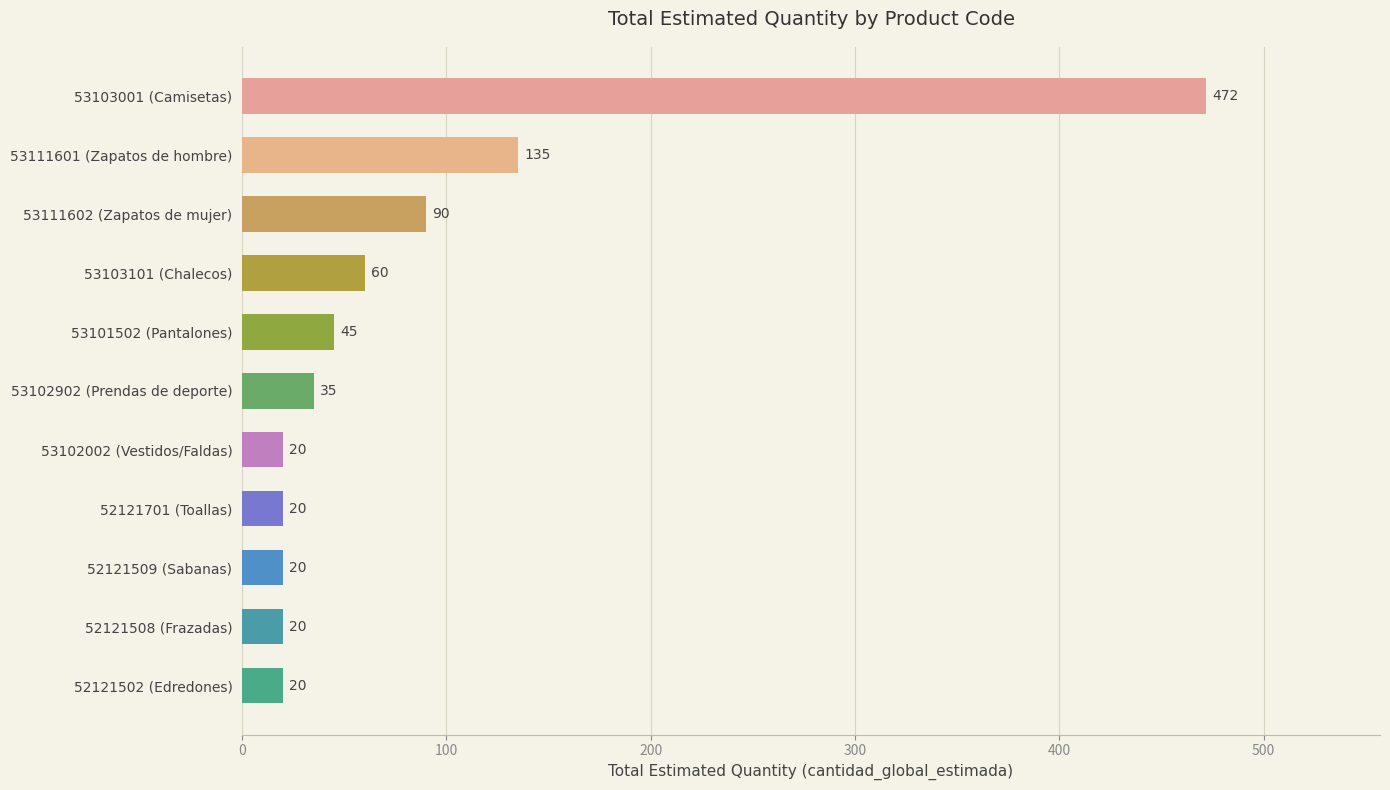

What is the greatest value displayed?

472